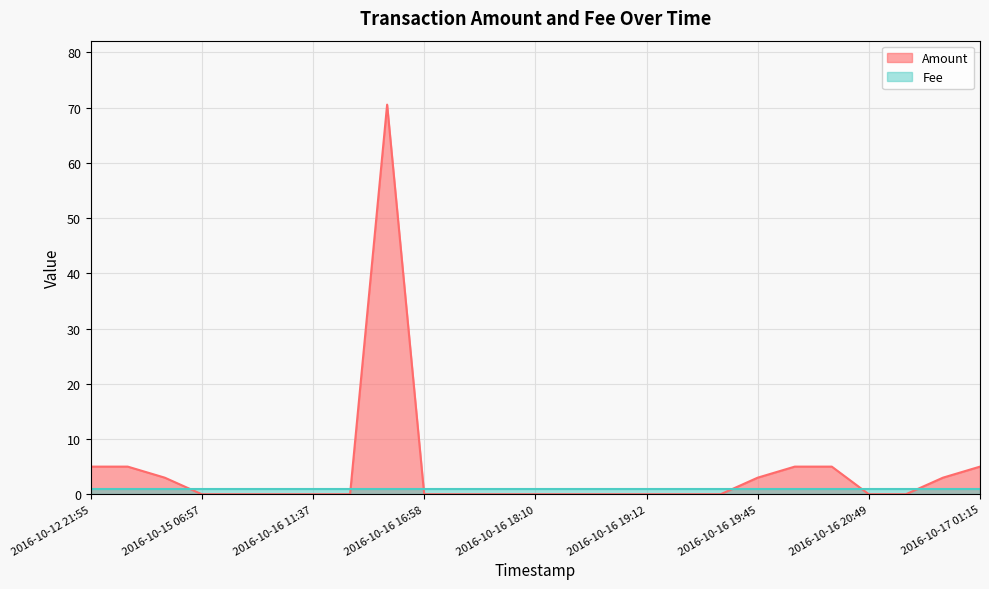

How many lines are shown in the chart?

2